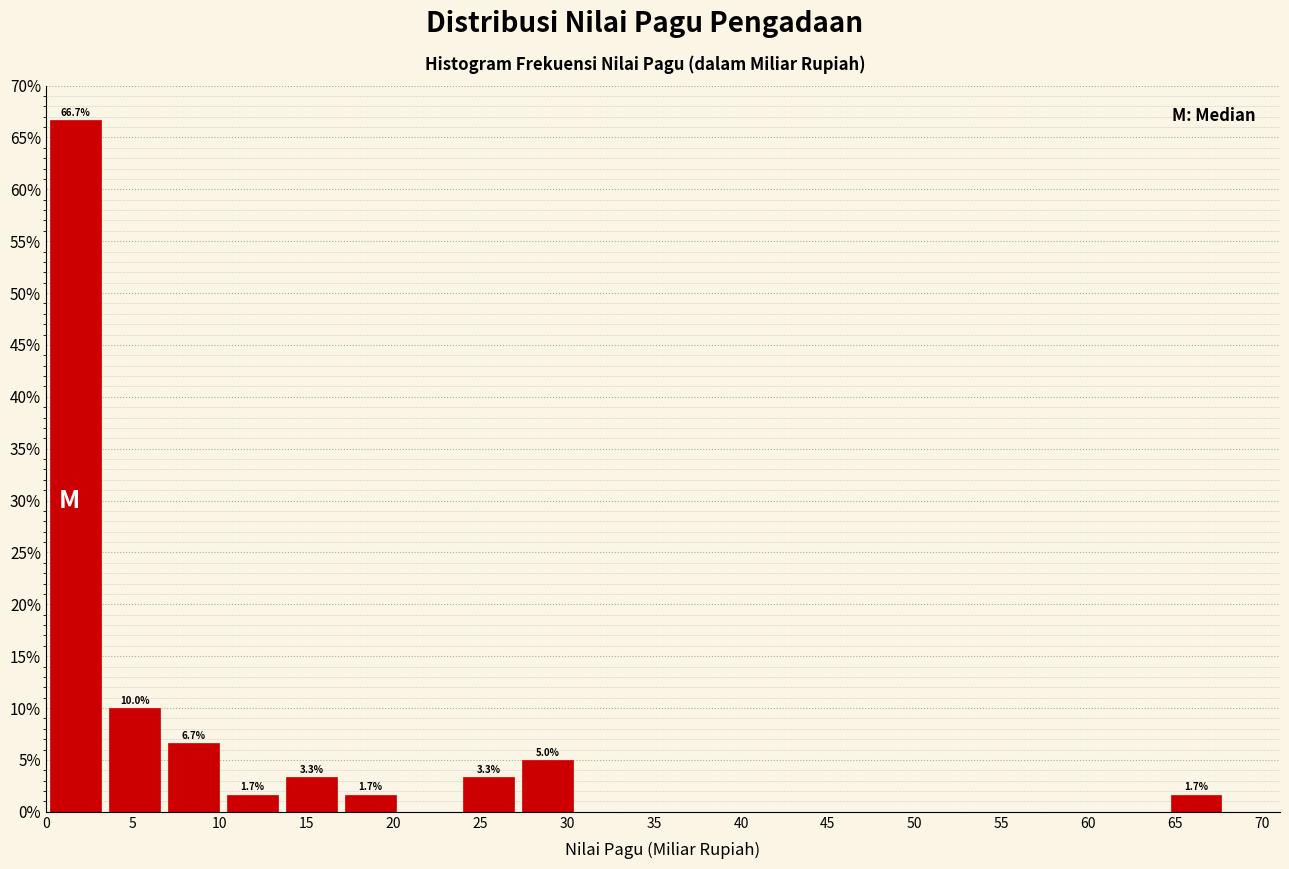

Which range on the x-axis has the tallest bar?

0.0 to 3.5